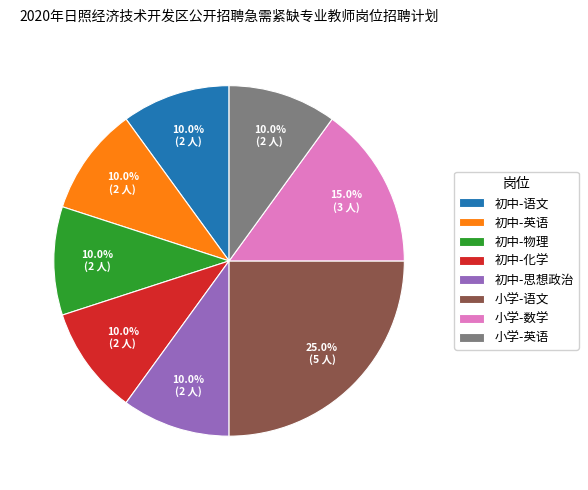

Which has a higher value, 小学-语文 or 初中-化学?

小学-语文